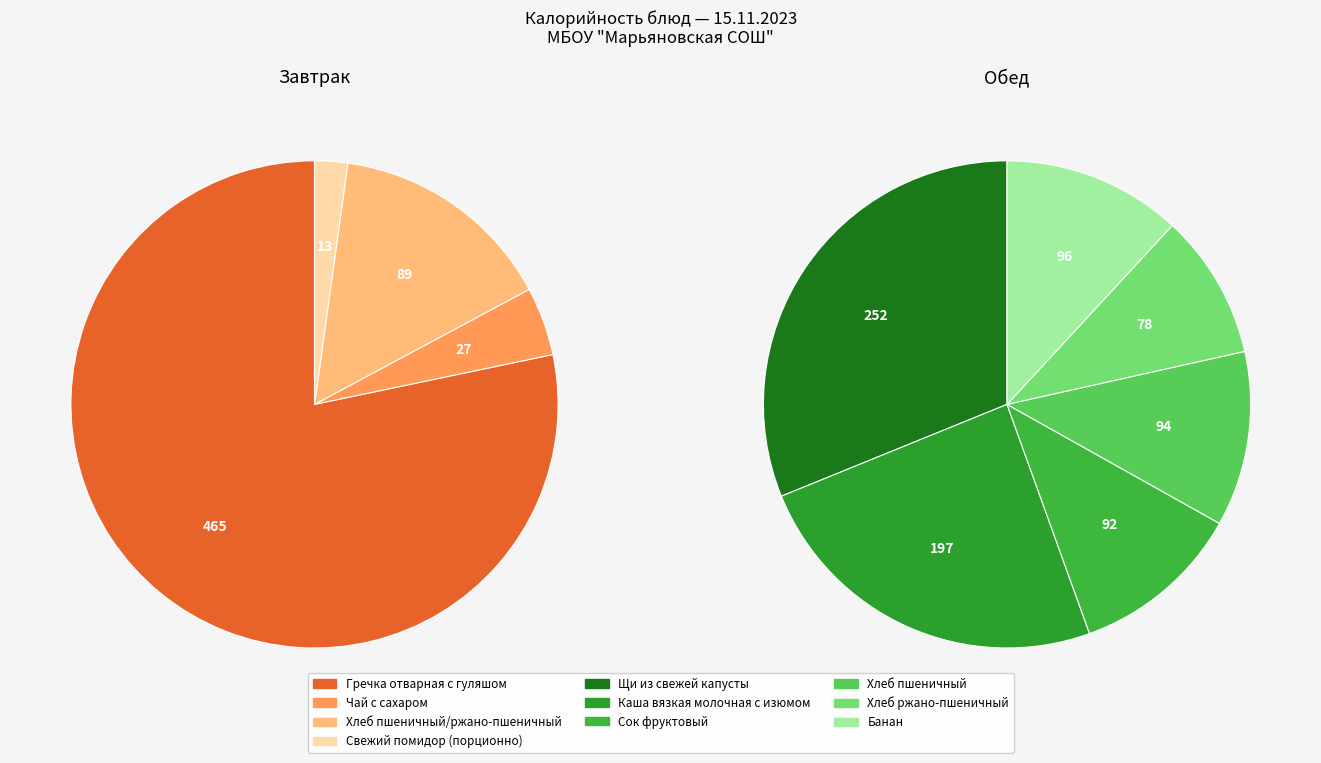

What is the change in value from Щи из свежей капусты to Хлеб пшеничный?

-158